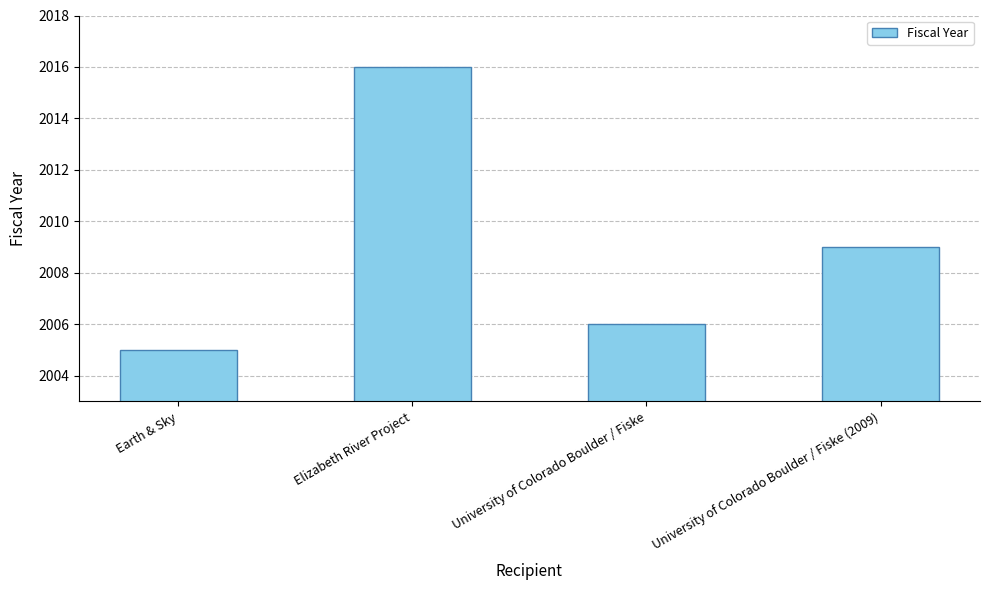

Count the number of data series in this chart.

1